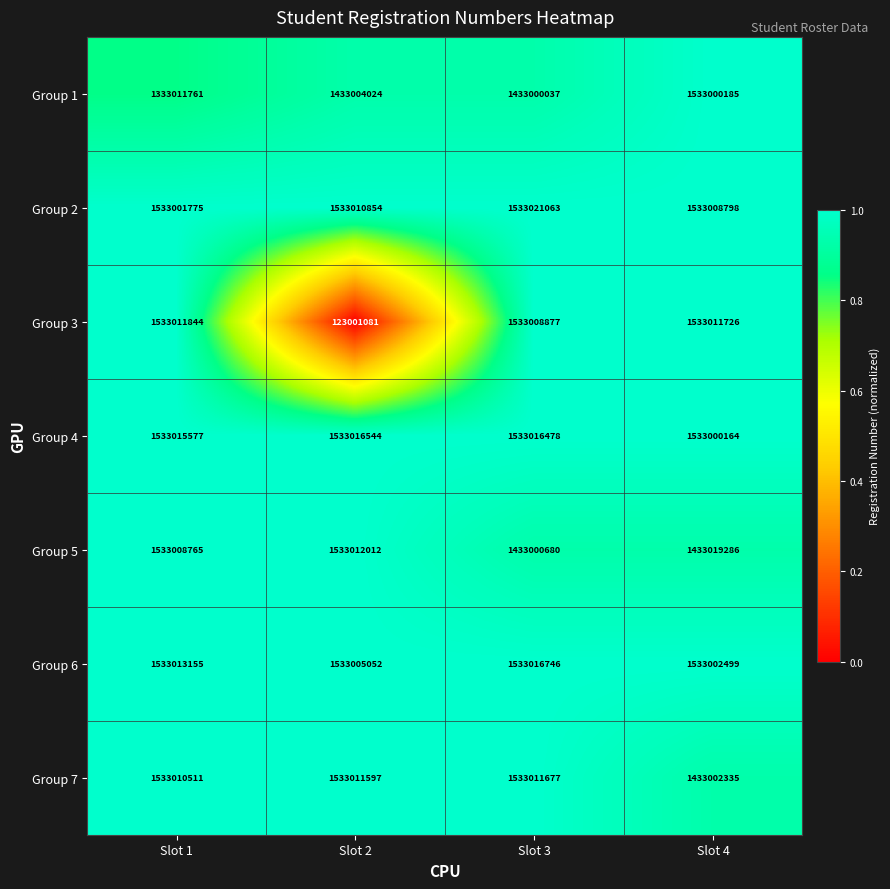

What is the highest value of the Group 3 series?

1533011844